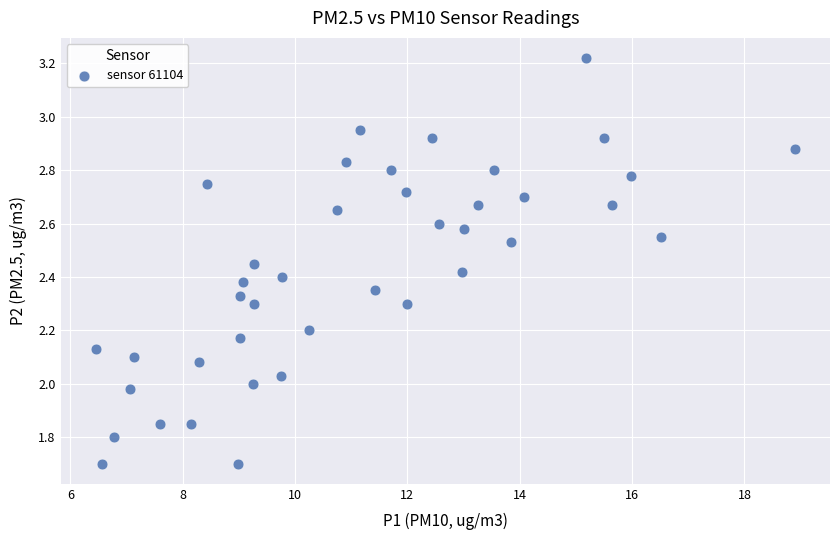

What is the range of X values (max minus min)?

12.4